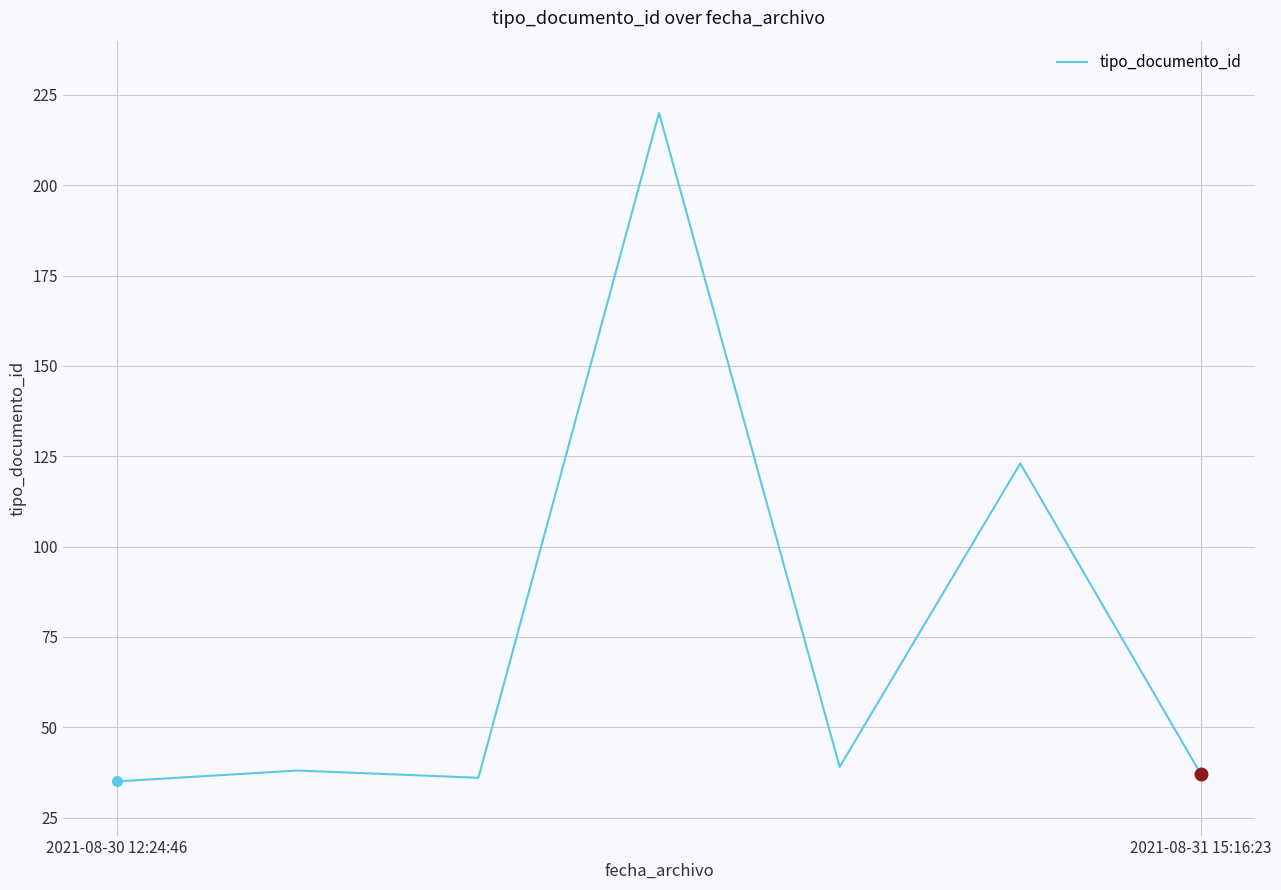

Reading left to right, transcribe all the data shown in this chart.

35	38	36	220	39	123	37